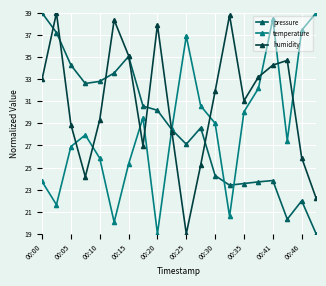

What is the minimum value for temperature?

19.0